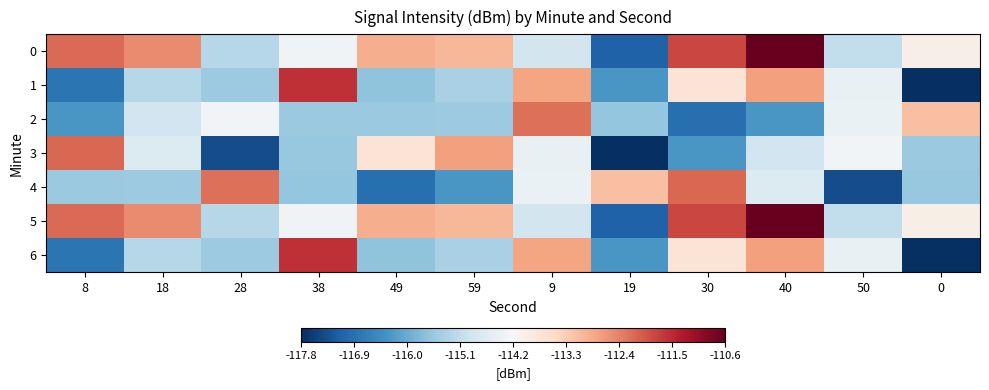

Reading left to right, list all the values displayed in this chart.

0: 8=-112.1	18=-112.5	28=-115.2	38=-114.3	49=-112.9	59=-113.0	9=-114.9	19=-117.2	30=-111.8	40=-110.6	50=-115.1	0=-114.0
1: 8=-116.8	18=-115.2	28=-115.5	38=-111.5	49=-115.7	59=-115.4	9=-112.8	19=-116.3	30=-113.7	40=-112.7	50=-114.5	0=-117.8
2: 8=-116.3	18=-114.9	28=-114.3	38=-115.5	49=-115.5	59=-115.5	9=-112.2	19=-115.6	30=-116.9	40=-116.3	50=-114.4	0=-113.1
3: 8=-112.1	18=-114.7	28=-117.4	38=-115.6	49=-113.7	59=-112.7	9=-114.5	19=-117.8	30=-116.3	40=-114.9	50=-114.3	0=-115.5
4: 8=-115.5	18=-115.5	28=-112.2	38=-115.6	49=-116.9	59=-116.3	9=-114.4	19=-113.1	30=-112.1	40=-114.7	50=-117.4	0=-115.6
5: 8=-112.1	18=-112.5	28=-115.2	38=-114.3	49=-112.9	59=-113.0	9=-114.9	19=-117.2	30=-111.8	40=-110.6	50=-115.1	0=-114.0
6: 8=-116.8	18=-115.2	28=-115.5	38=-111.5	49=-115.7	59=-115.4	9=-112.8	19=-116.3	30=-113.7	40=-112.7	50=-114.5	0=-117.8